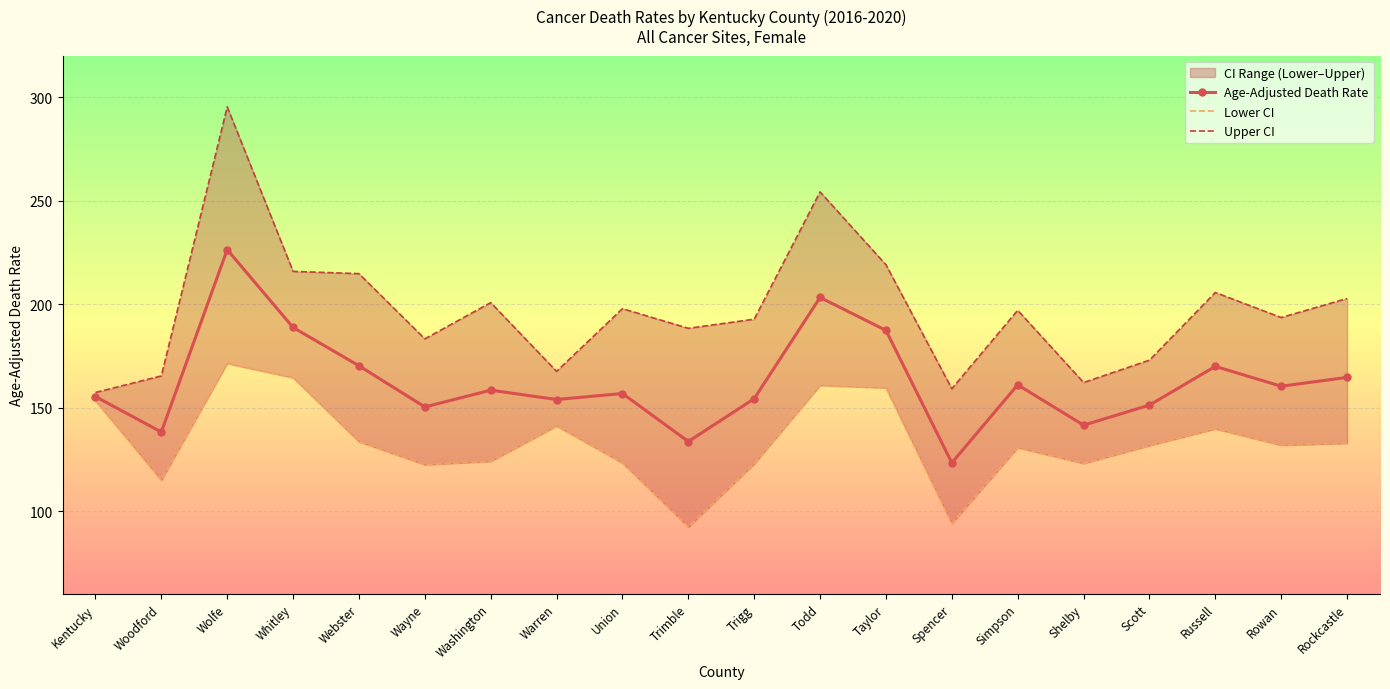

Rank the series at Rockcastle from highest to lowest value.

Upper CI, Age-Adjusted Death Rate, Lower CI